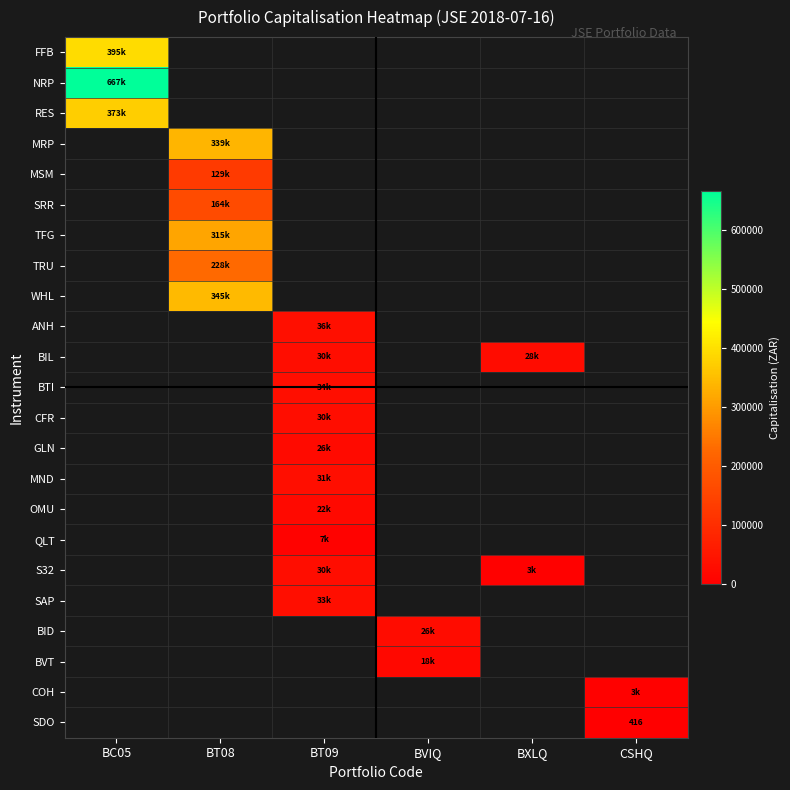

How many values in COH are above zero?

1